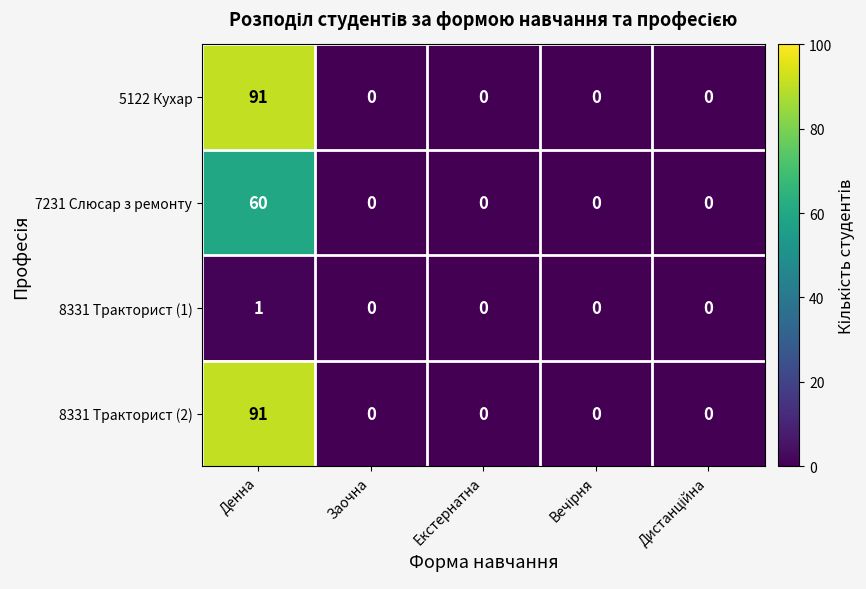

The value of 5122 Кухар at Екстернатна is 48. True or false?

False